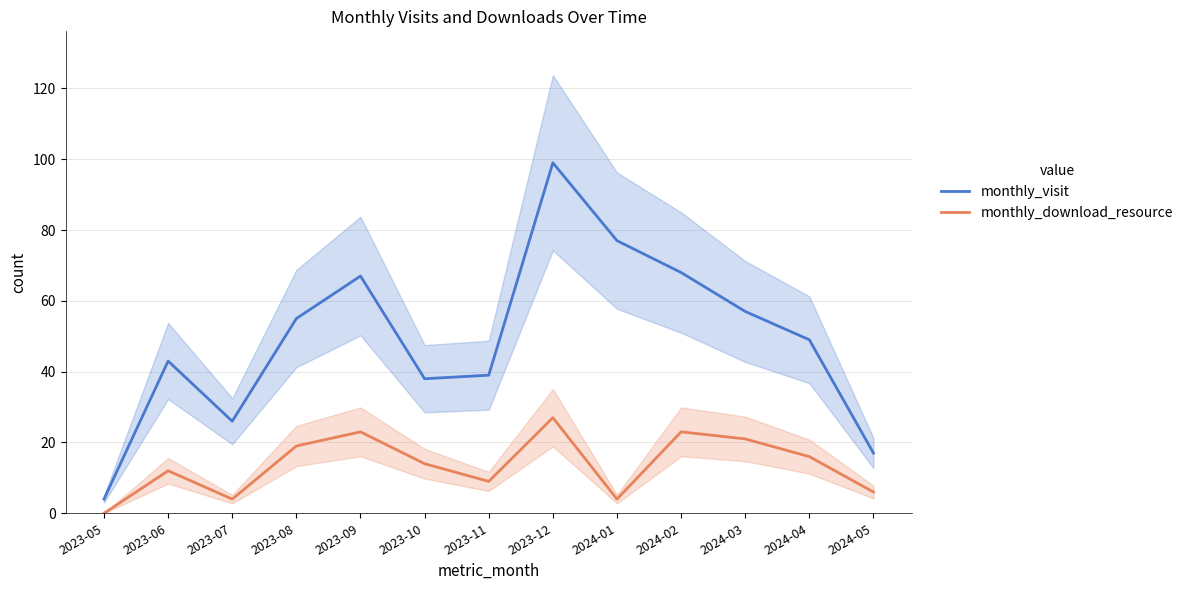

In monthly_visit, how many points are lower than both neighbors (excluding endpoints)?

2